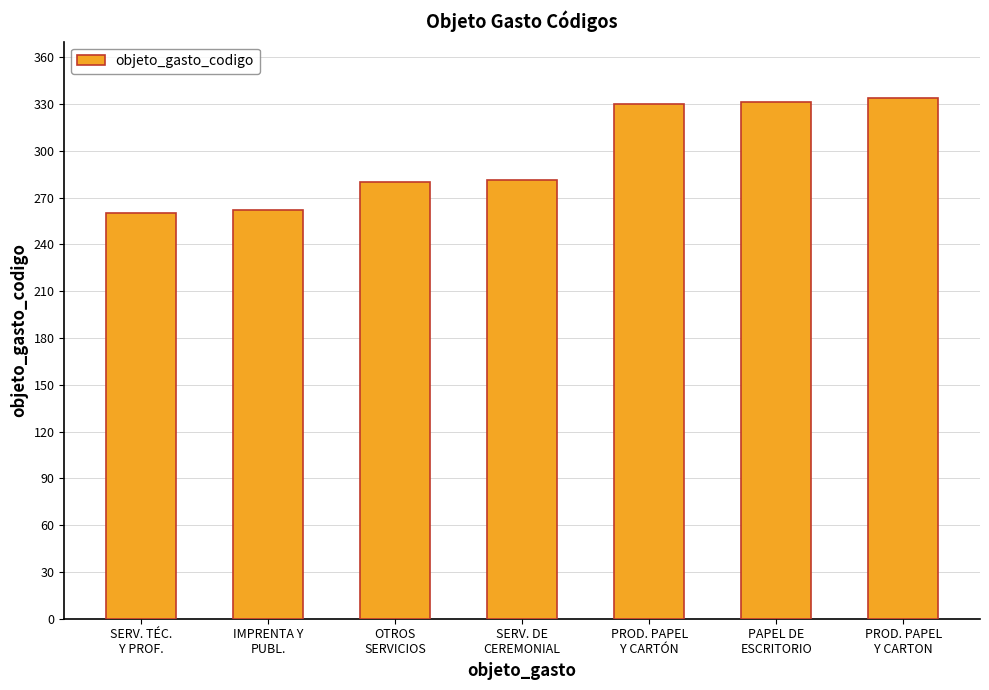

What is the label of the 6th bar from the left?

PAPEL DE
ESCRITORIO